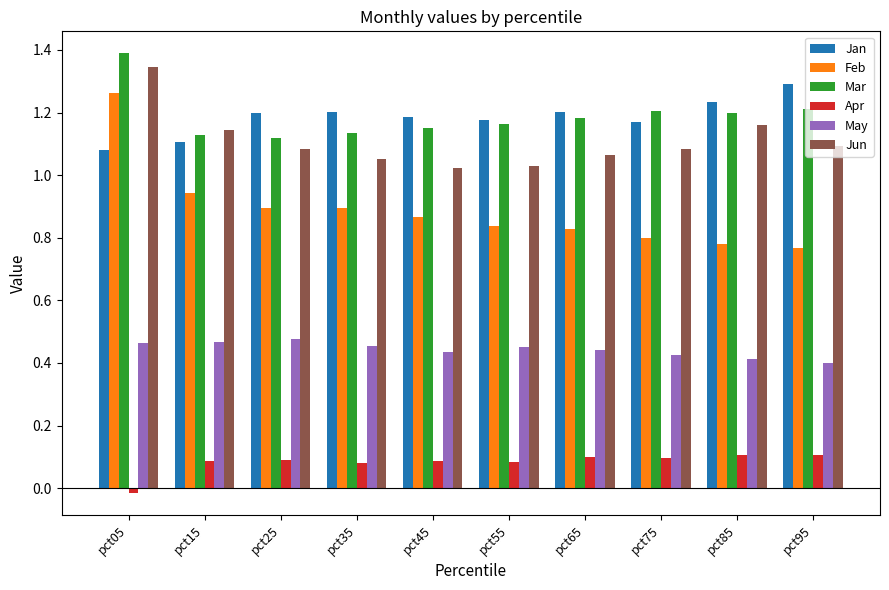

How many bars are there in each group?

6